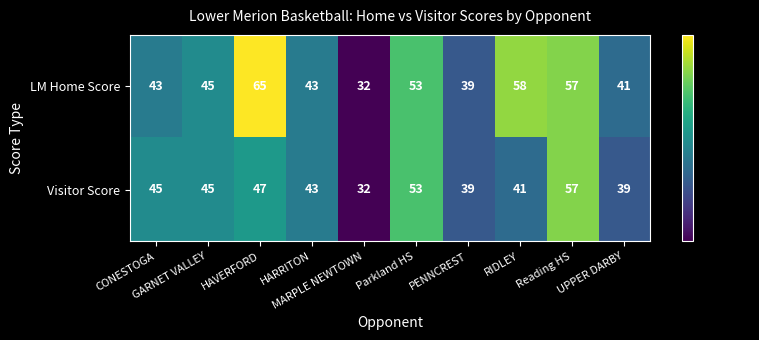

What is the difference between the maximum and minimum values in the LM Home Score series?

33